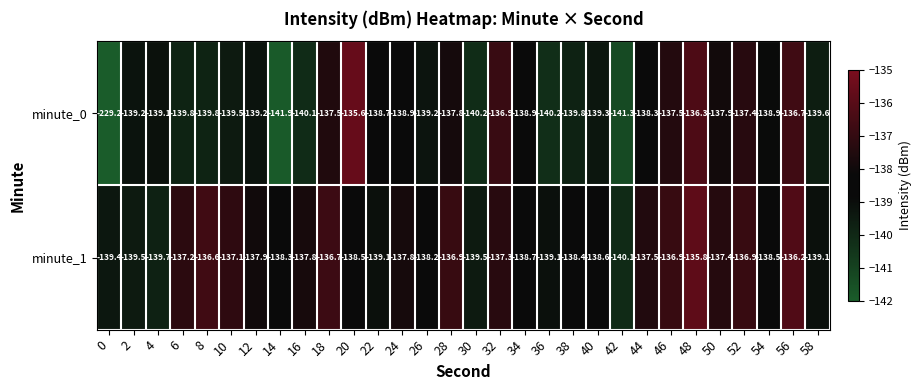

Between 2 and 12, which series saw the biggest shift?

minute_1